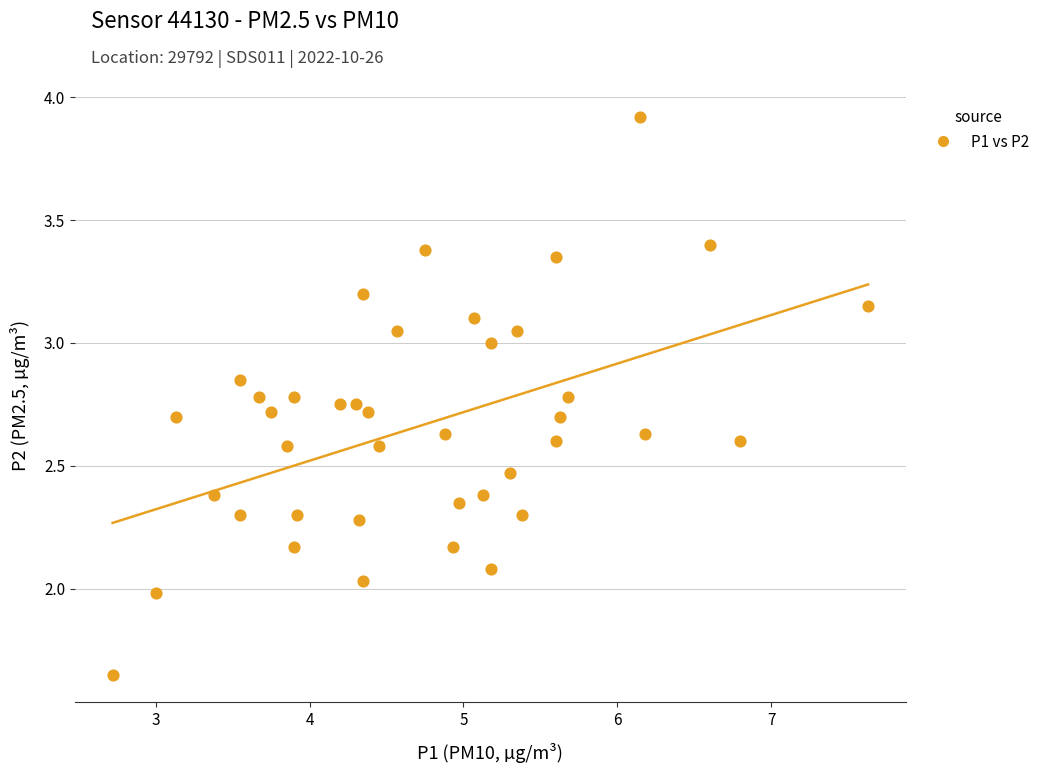

What is the range of Y values (max minus min)?

2.3